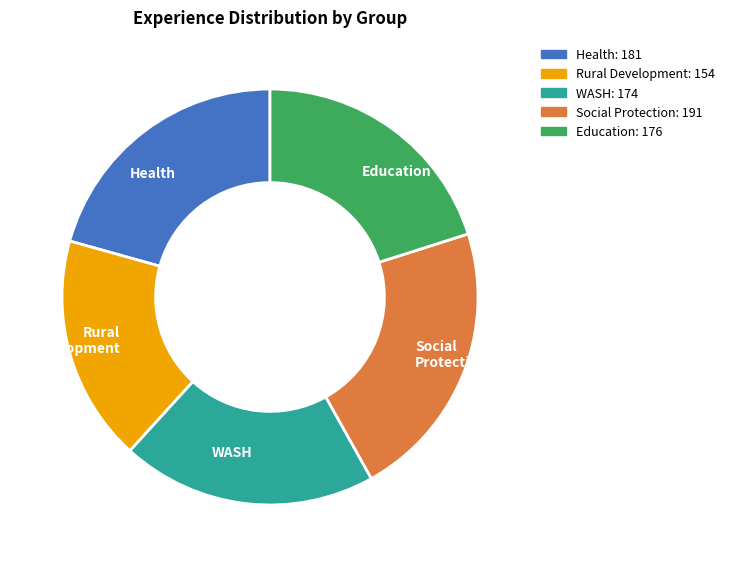

Which has a higher value, Health or Social Protection?

Social Protection